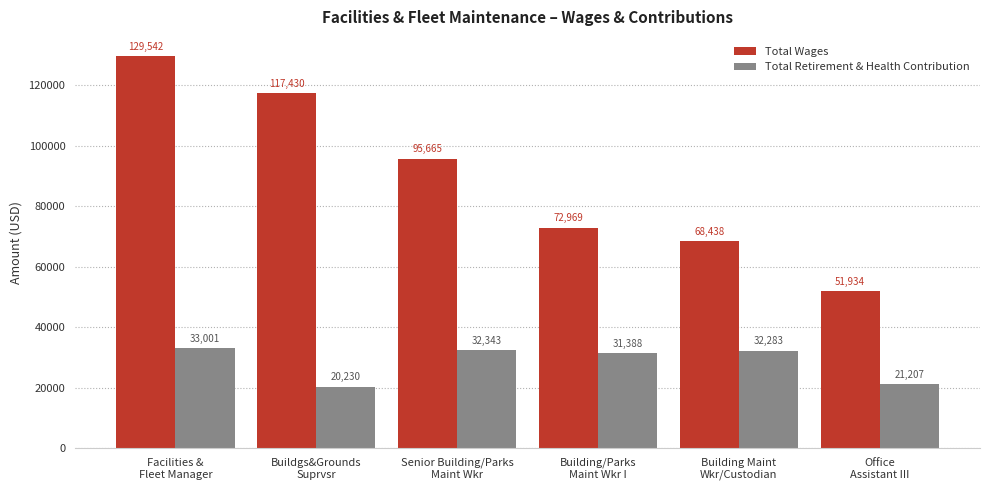

What is the value of the Total Retirement & Health Contribution bar at the 2nd from the left?

20230